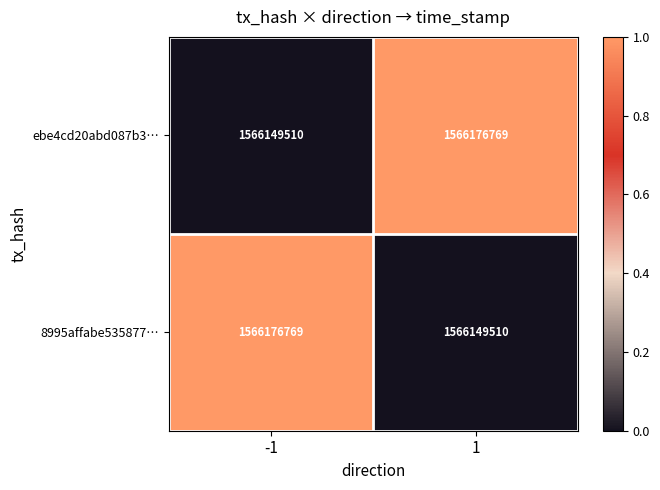

What is the difference between the highest and lowest values at 1?

27259